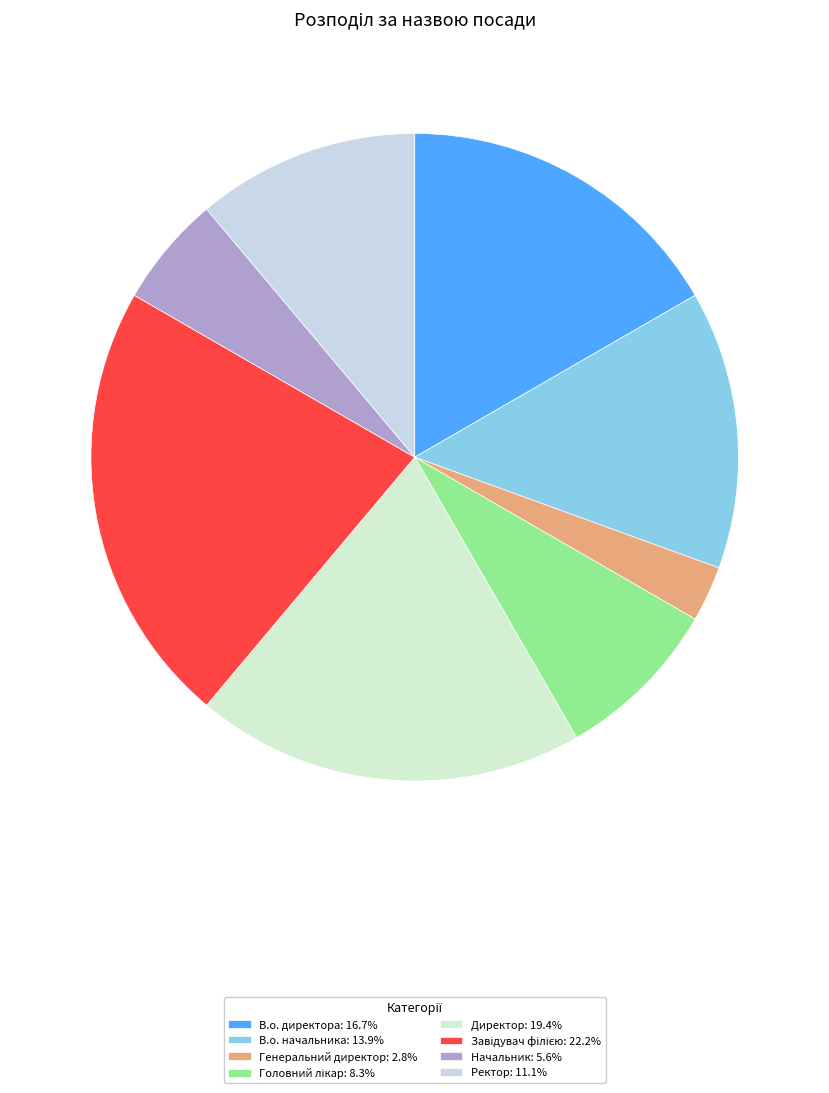

Which category has the smallest portion of the pie?

Генеральний директор